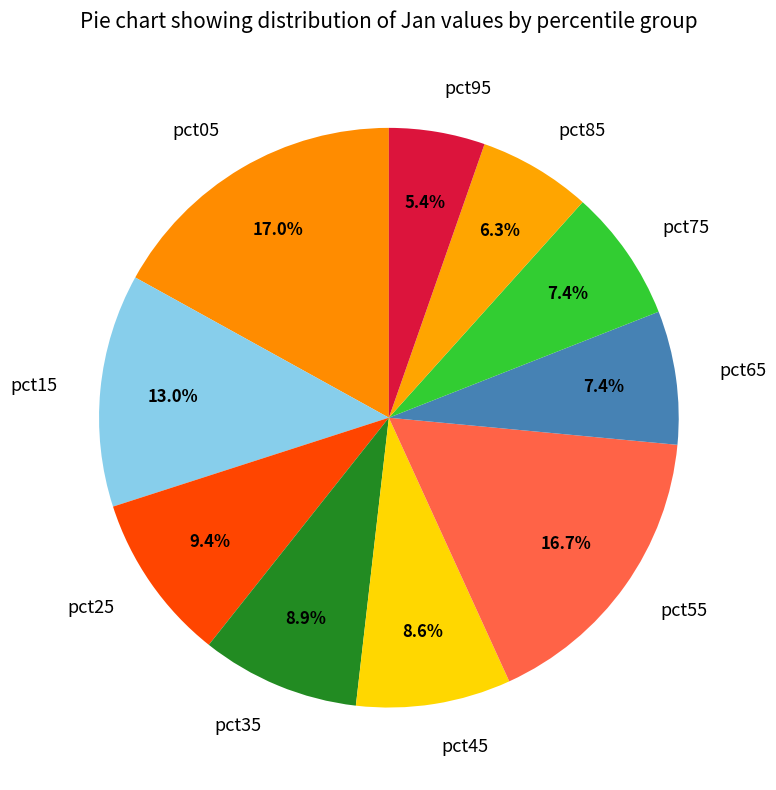

To the nearest percent, what portion does pct65 represent?

7%